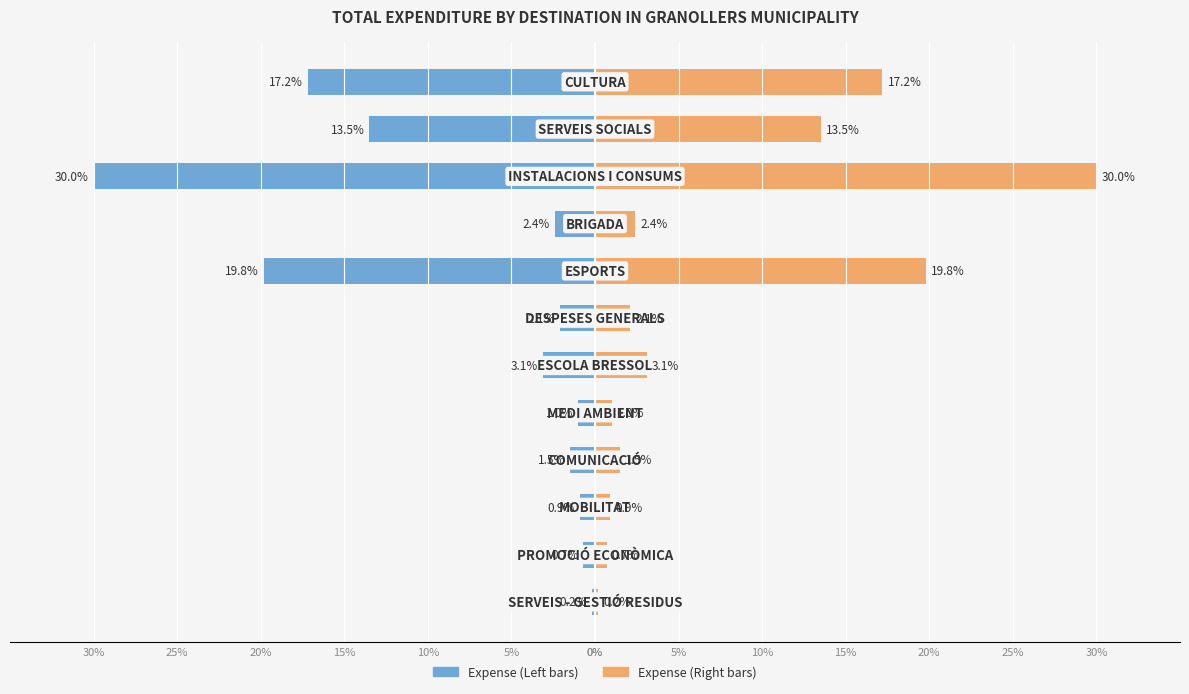

Is the value of Expense (Right bars) at 30% greater than the value of Expense (Left bars) at 15%?

Yes